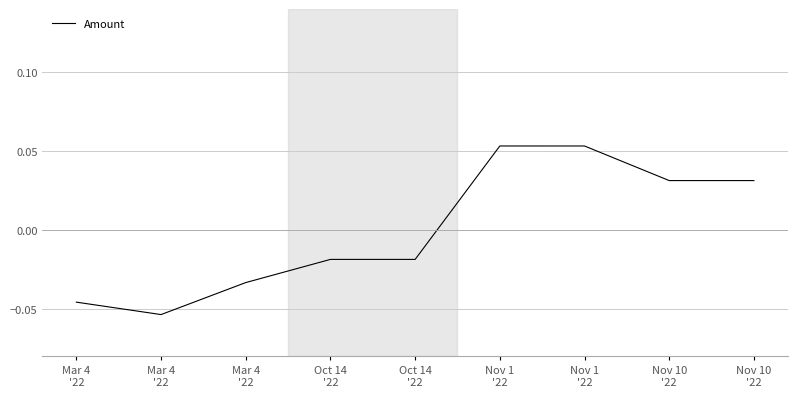

What is the difference between the second highest and second lowest values?

0.1